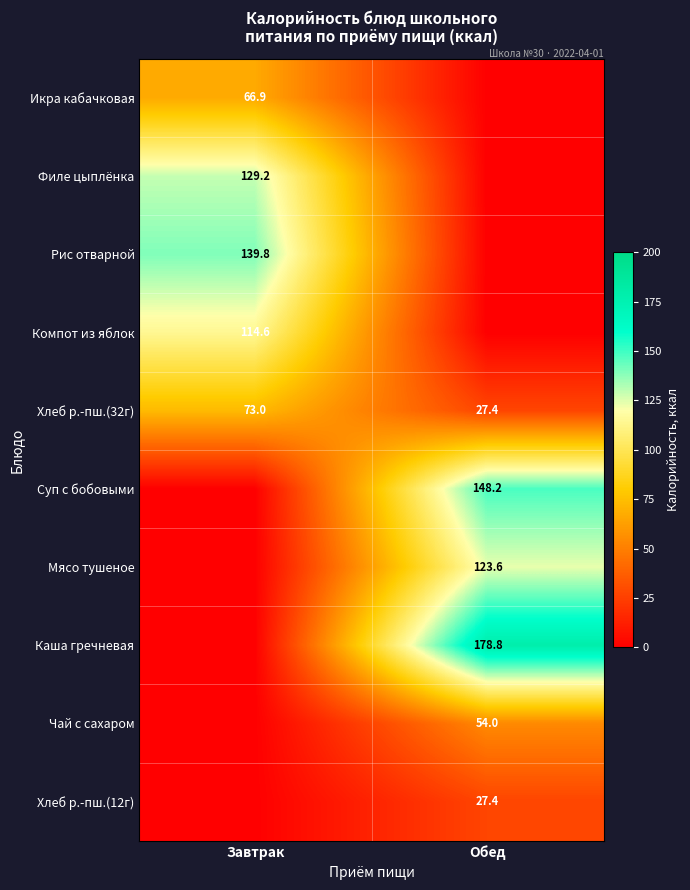

Is it true that Хлеб р.-пш.(12г) equals 27.4 at Обед?

True